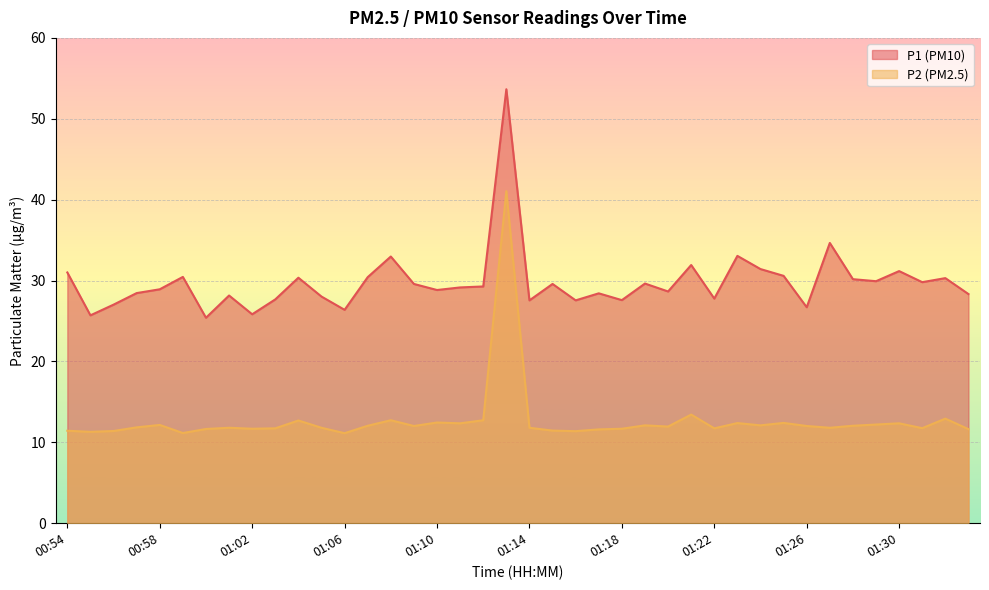

Which category has the highest value across all series?

01:13